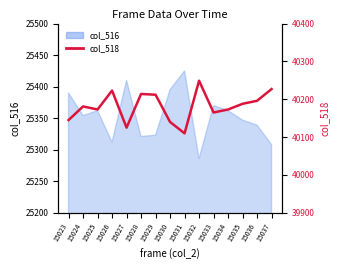

Does the chart display data point markers on the line(s)?

No